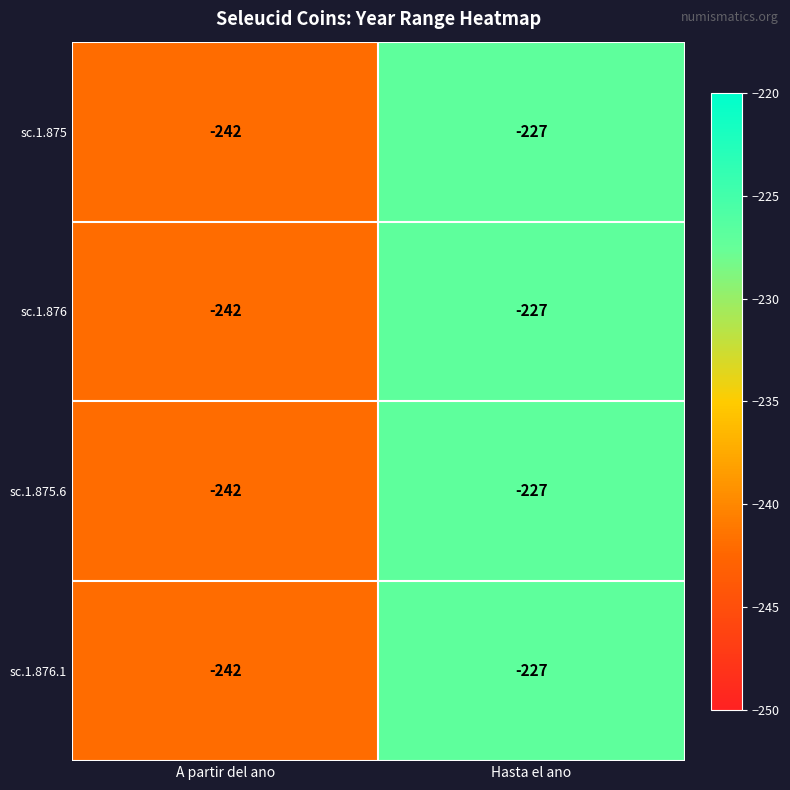

What is the average value of the sc.1.875 series?

-234